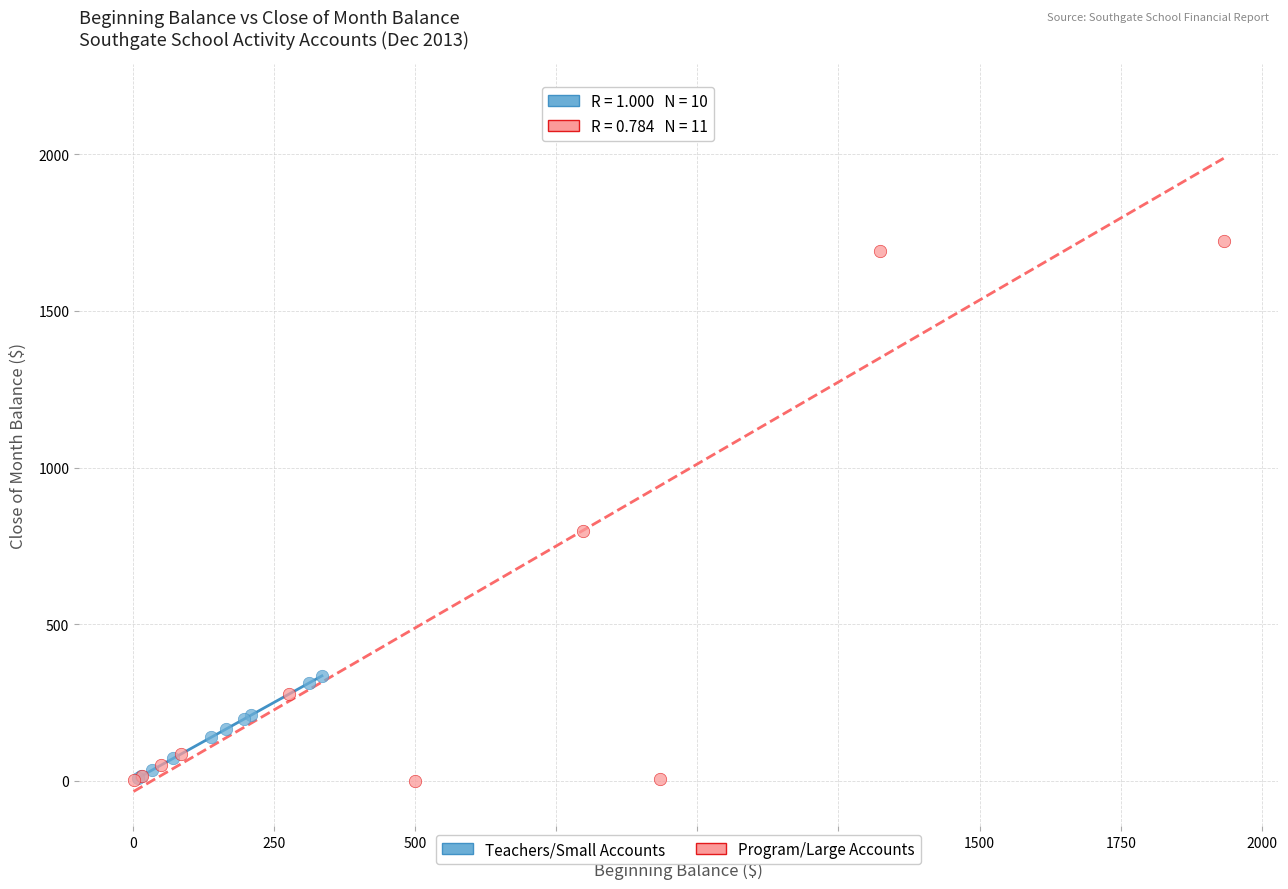

What are all the series names shown in the legend?

Teachers/Small Accounts, Program/Large Accounts